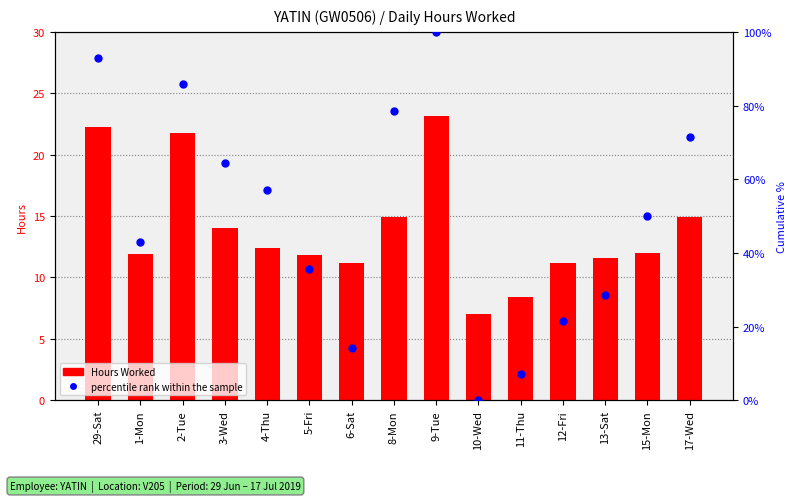

The value of percentile rank within the sample at 15-Mon is 88.3. True or false?

False